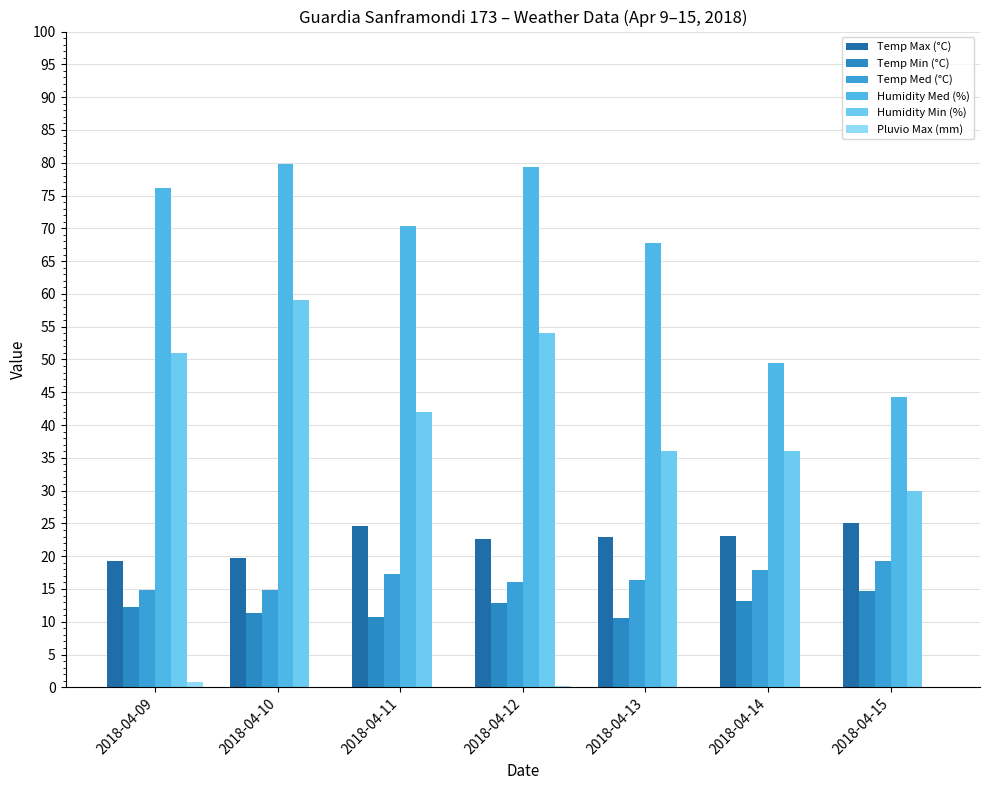

Between 2018-04-15 and 2018-04-09, which is larger?

2018-04-15